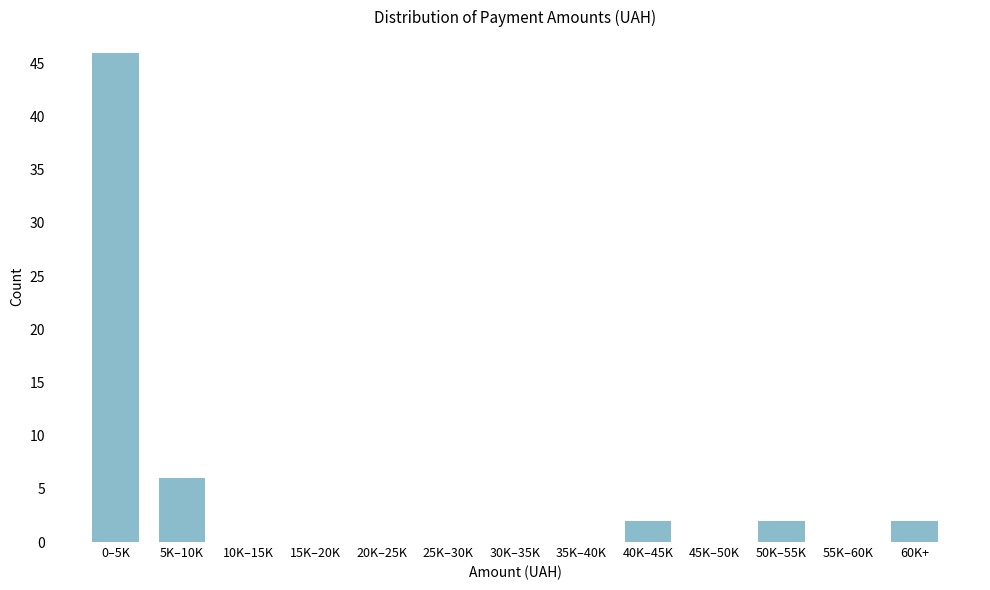

Reading right to left, transcribe all the data shown in this chart.

60K+=2	55K–60K=0	50K–55K=2	45K–50K=0	40K–45K=2	35K–40K=0	30K–35K=0	25K–30K=0	20K–25K=0	15K–20K=0	10K–15K=0	5K–10K=6	0–5K=46